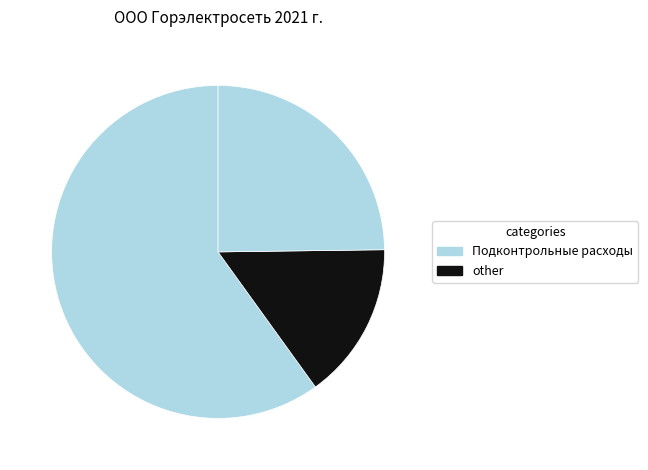

Count the number of slices in the pie.

3